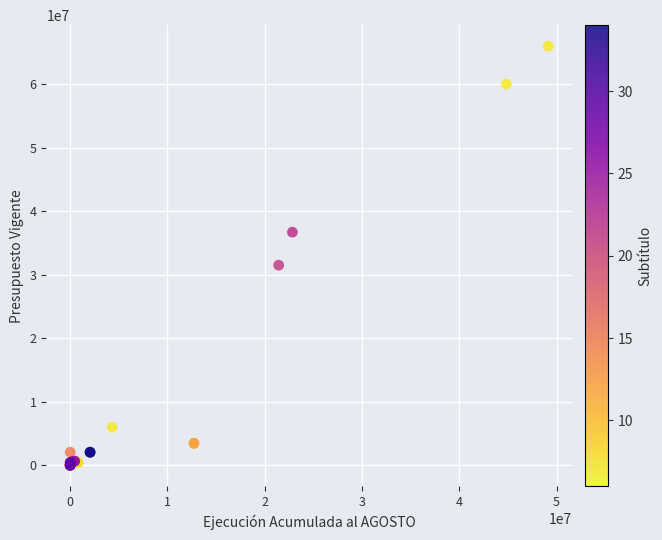

What Y value in the scatter plot is closest to 32982544?

31490152